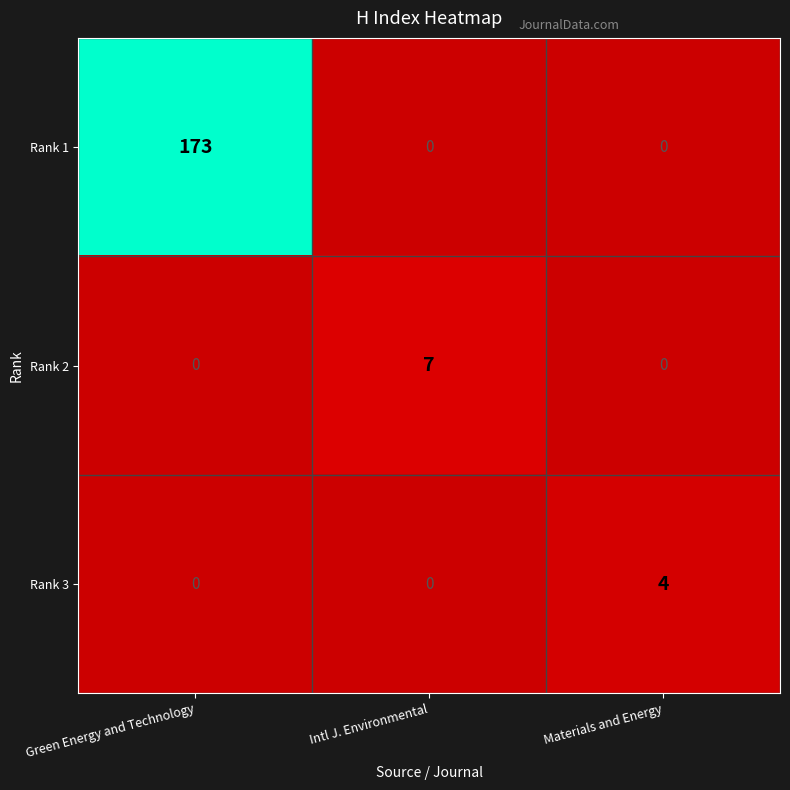

Is it true that Rank 2 equals 7 at Intl J. Environmental?

True